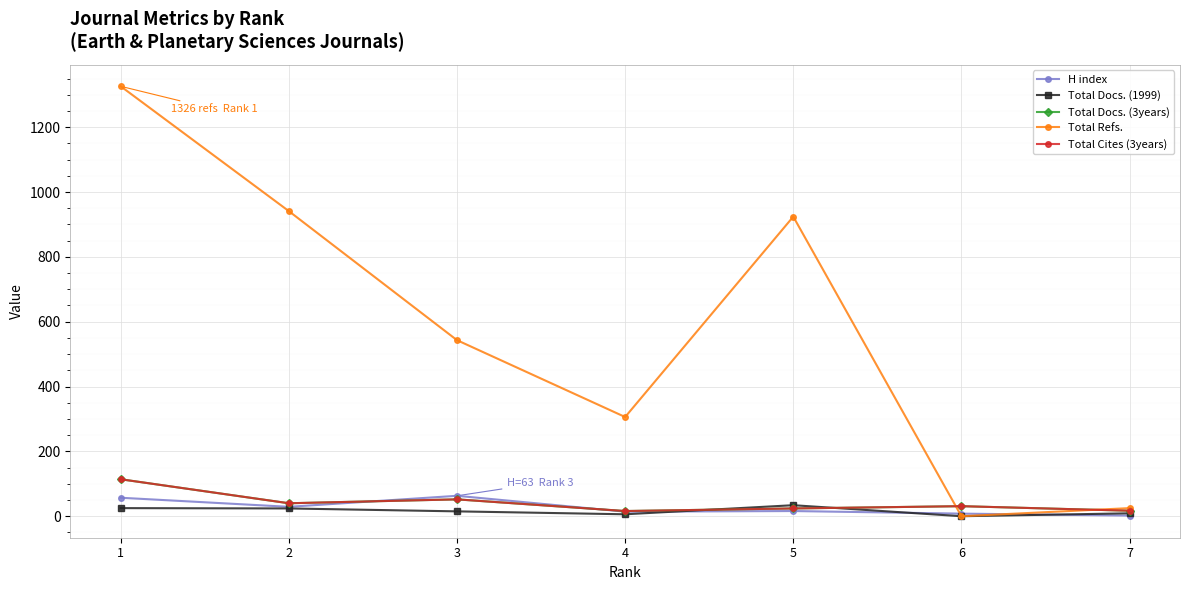

Between 2 and 4, which is larger?

2